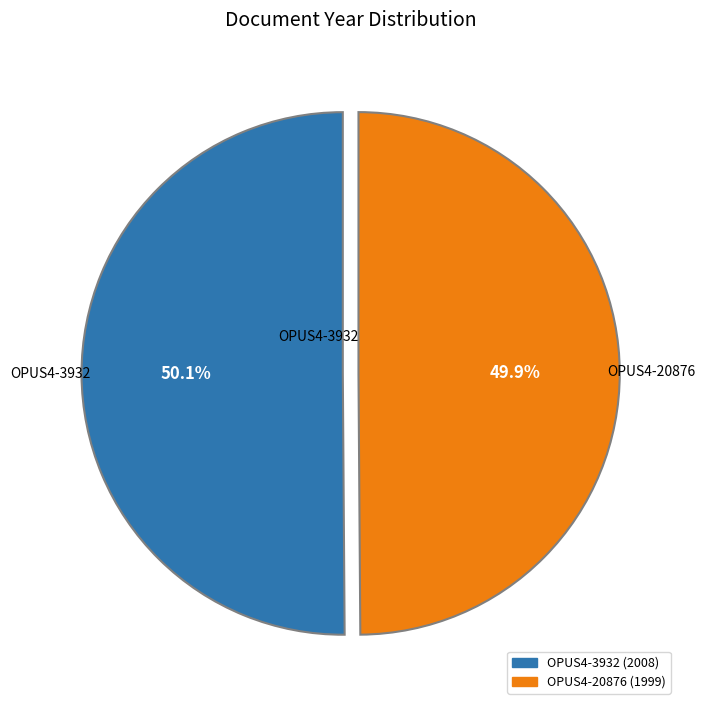

What percentage is the OPUS4-3932 slice, to the nearest percent?

50%